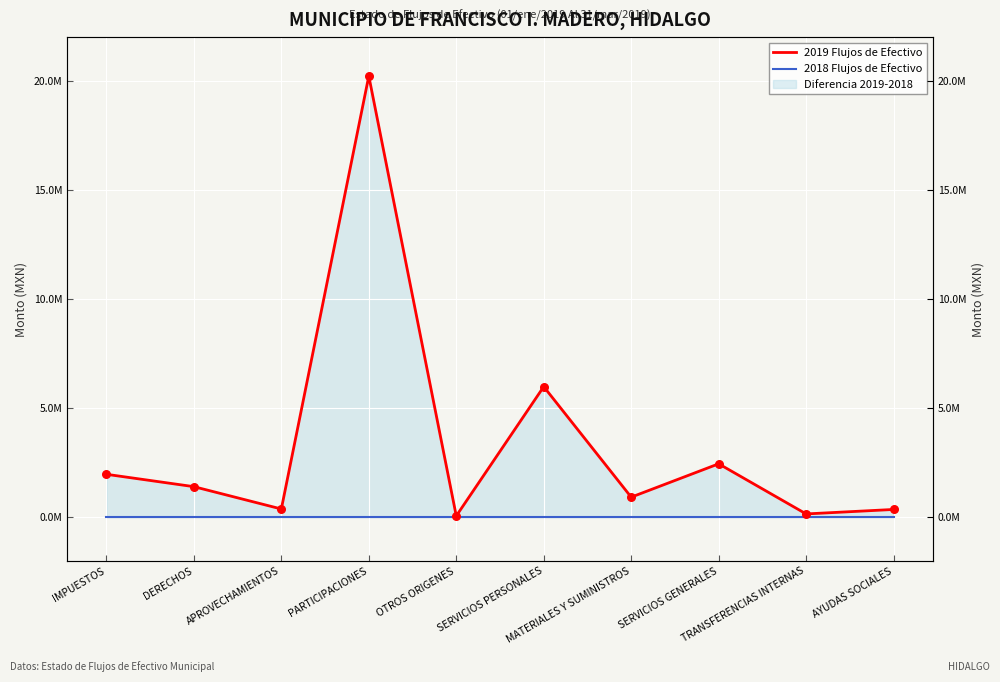

Which series contains the lowest Y value?

2018 Flujos de Efectivo